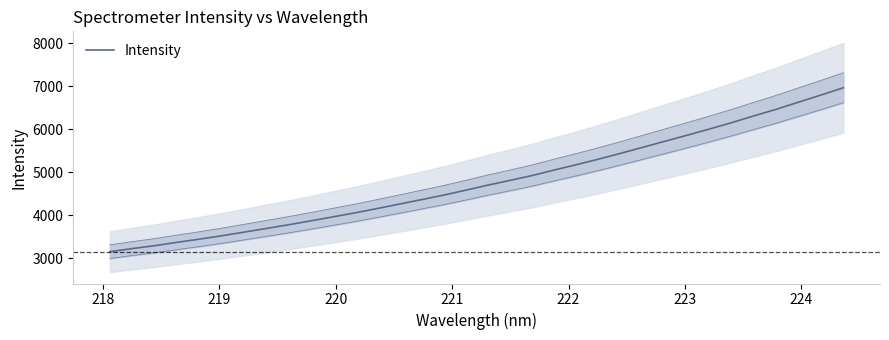

What is the minimum value for Intensity?

3157.2